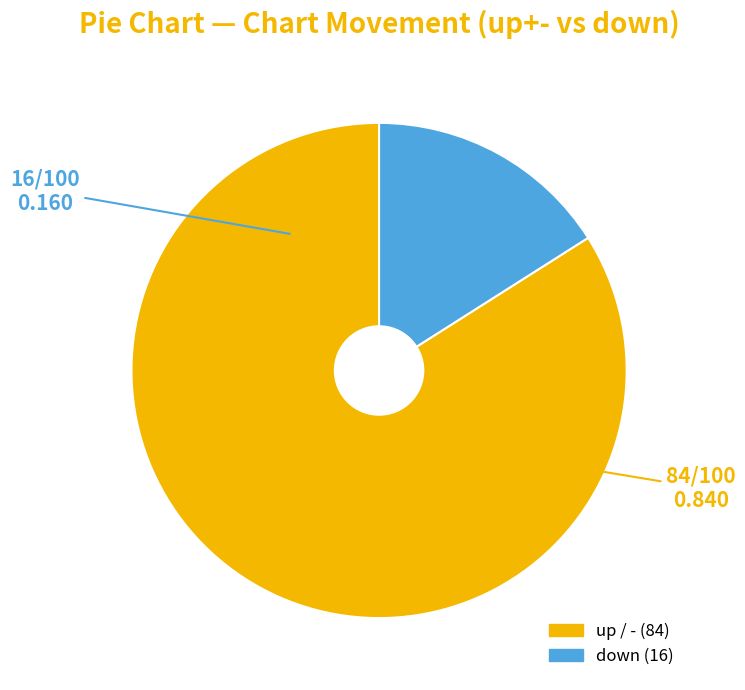

Does any single category account for the majority?

Yes